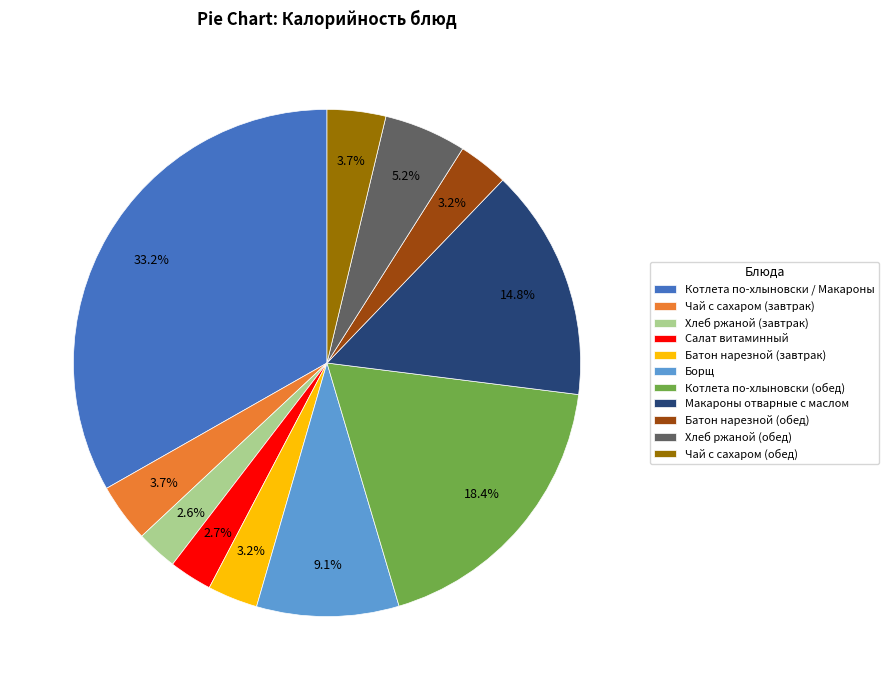

How much of the chart is everything except Чай с сахаром (завтрак)?

96.3%